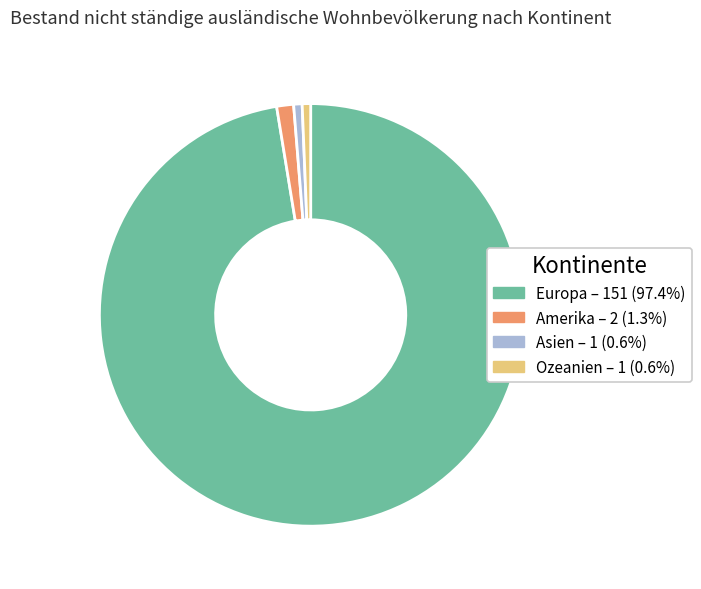

Which has a higher value, Amerika or Asien?

Amerika